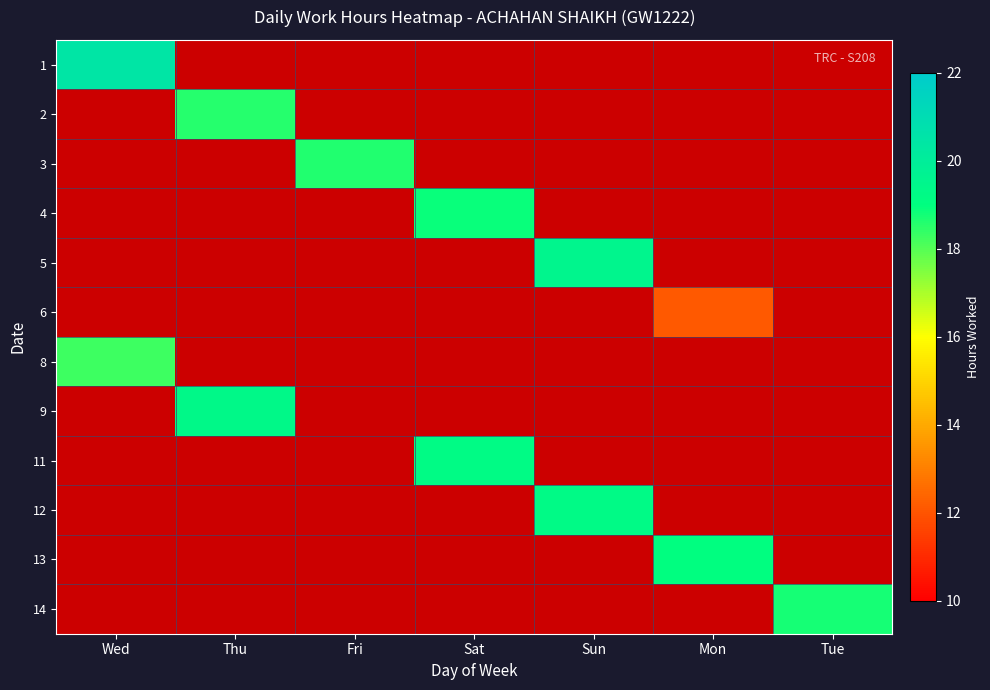

How many categories are shown in the chart?

7